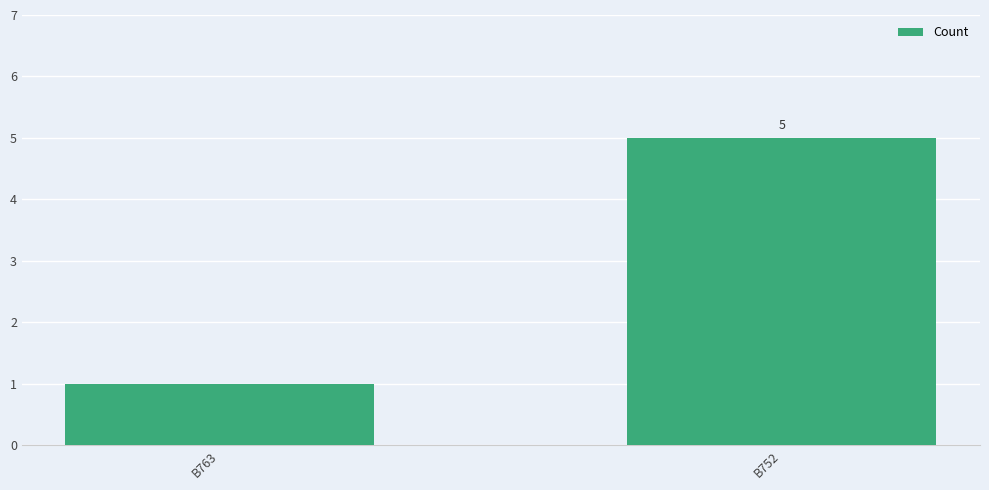

Approximately how many times larger is the value at B763 compared to B752?

0.2